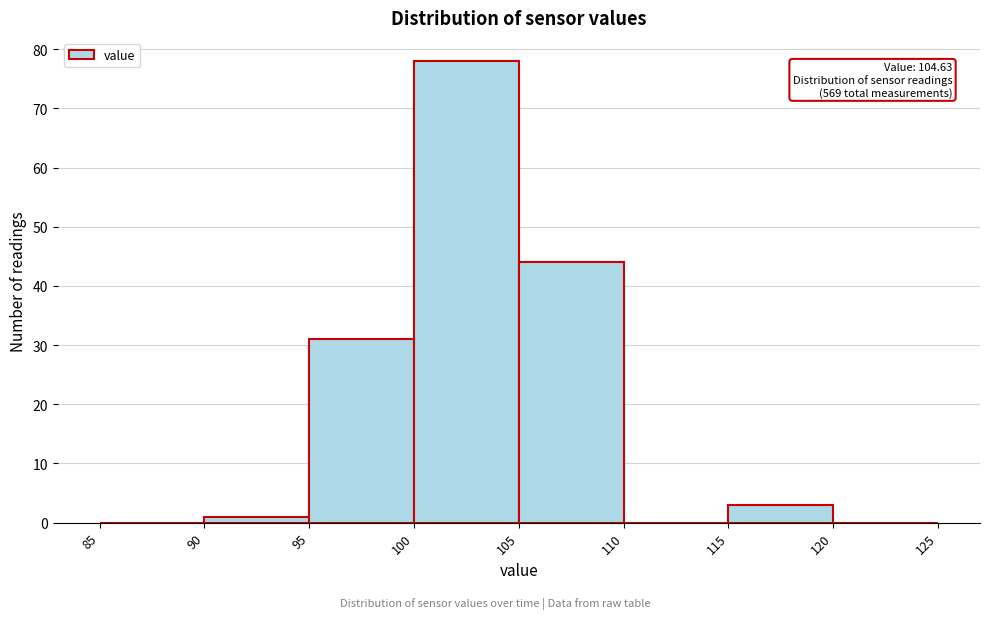

Over which range of the x-axis is the bar tallest?

100 to 105